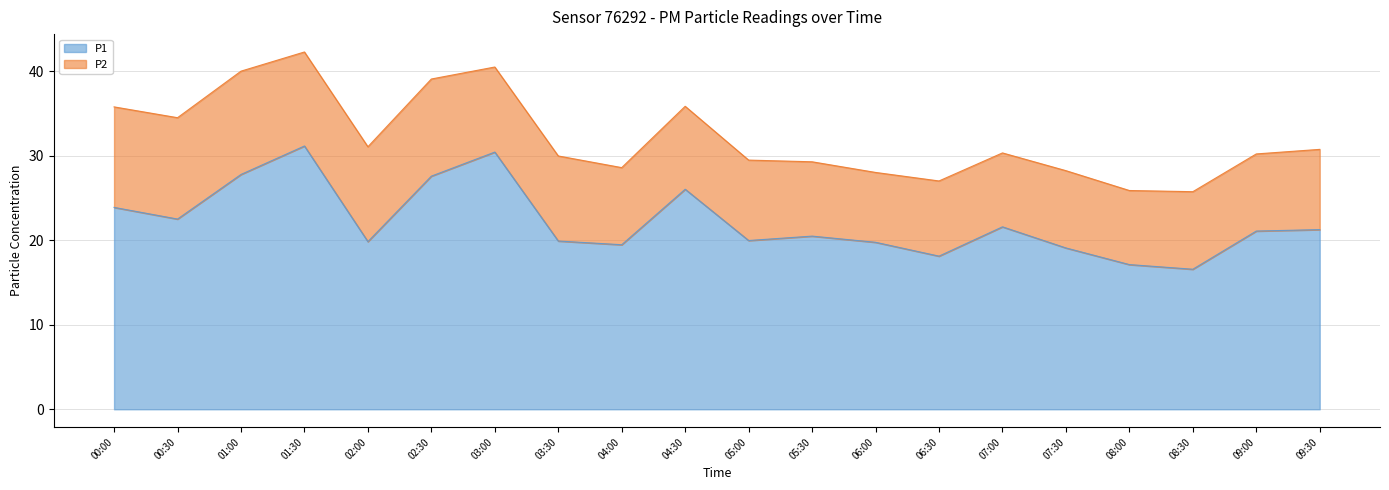

How many points are higher than both their immediate neighbors (excluding endpoints)?

5